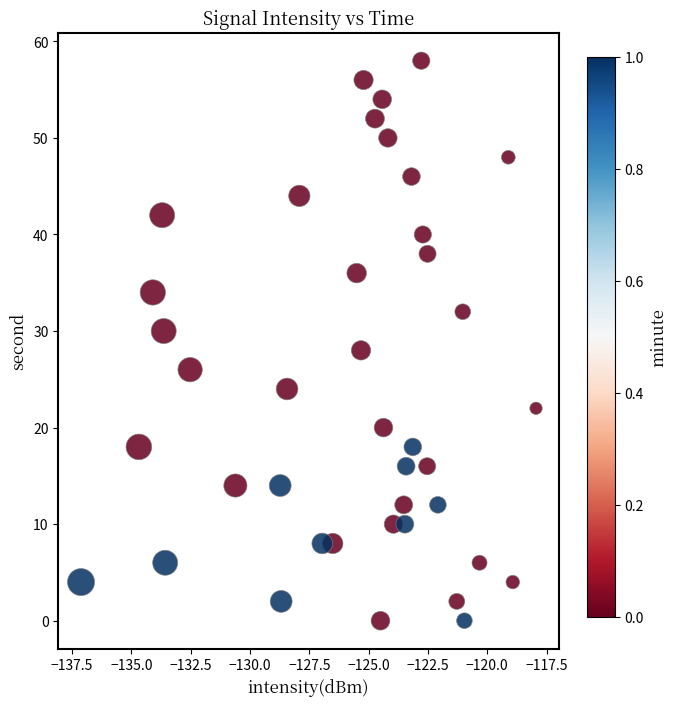

What is the range of Y values (max minus min)?

58